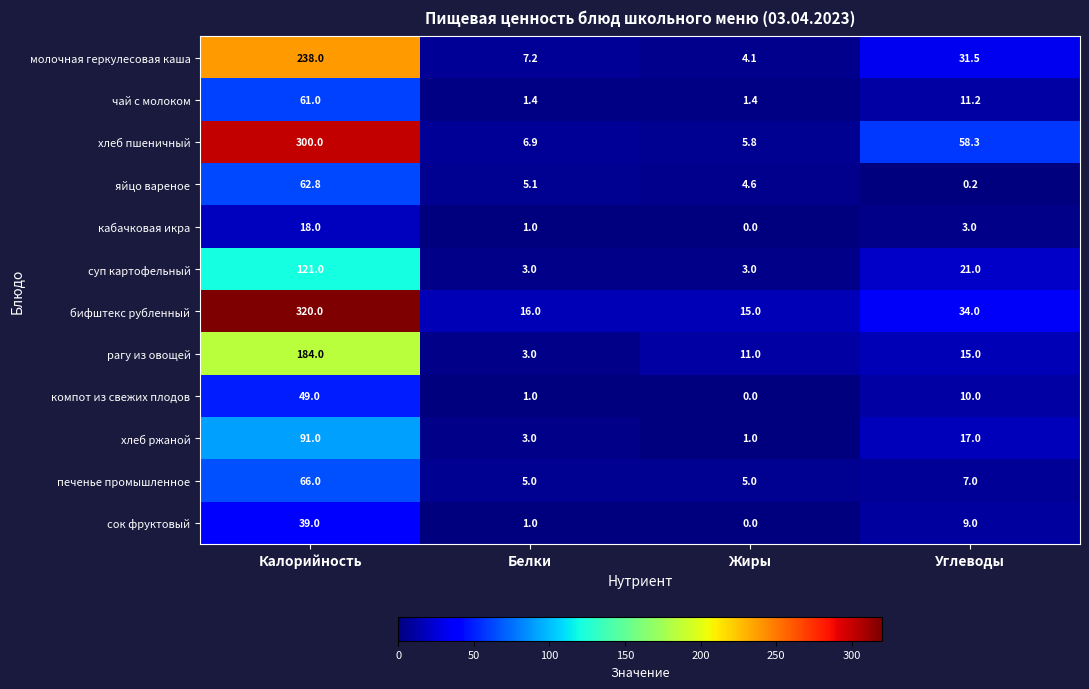

What is the difference between the яйцо вареное values at Калорийность and Углеводы?

62.6